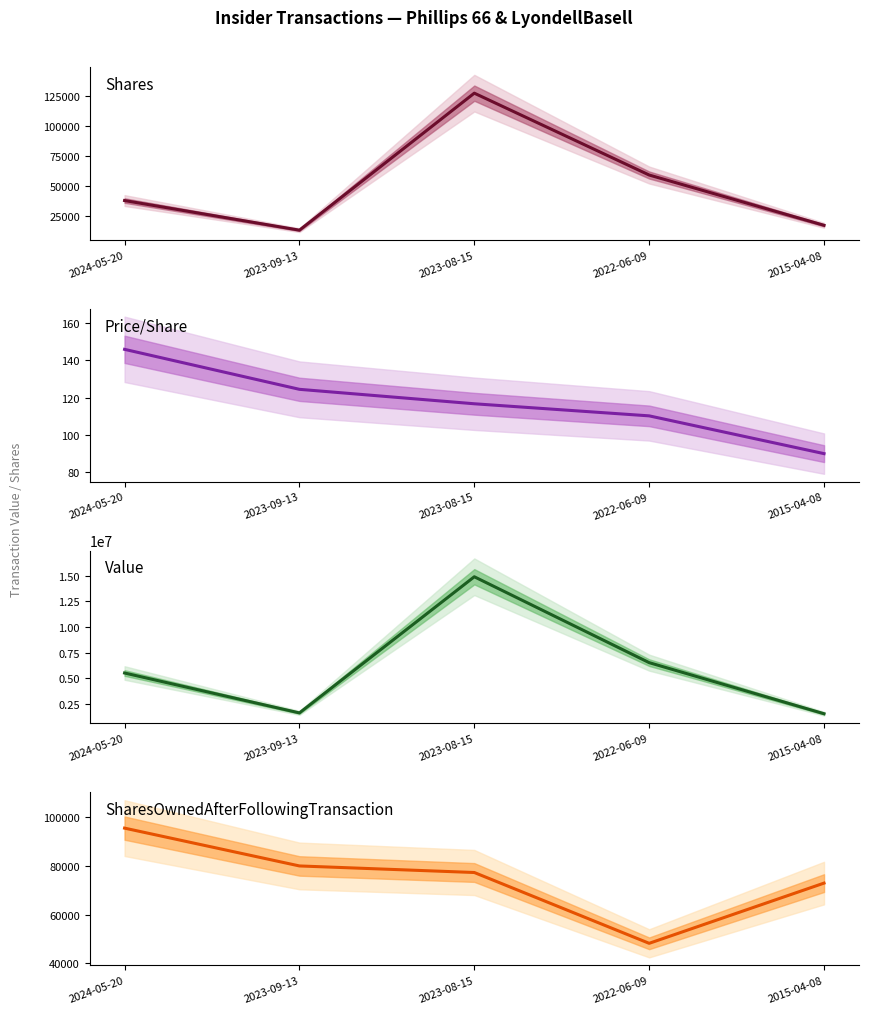

Reading left to right, what are all the values shown in this chart?

transactionShares: 37742.0	12970.0	127578.0	59100.0	17036.0
transactionPricePerShare: 145.8	124.4	116.7	110.2	90.0
transactionValue: 5502784.0	1613598.0	14885801.0	6513452.0	1533240.0
sharesOwnedFollowingTransaction: 95552.0	80009.0	77313.0	48201.0	72953.0